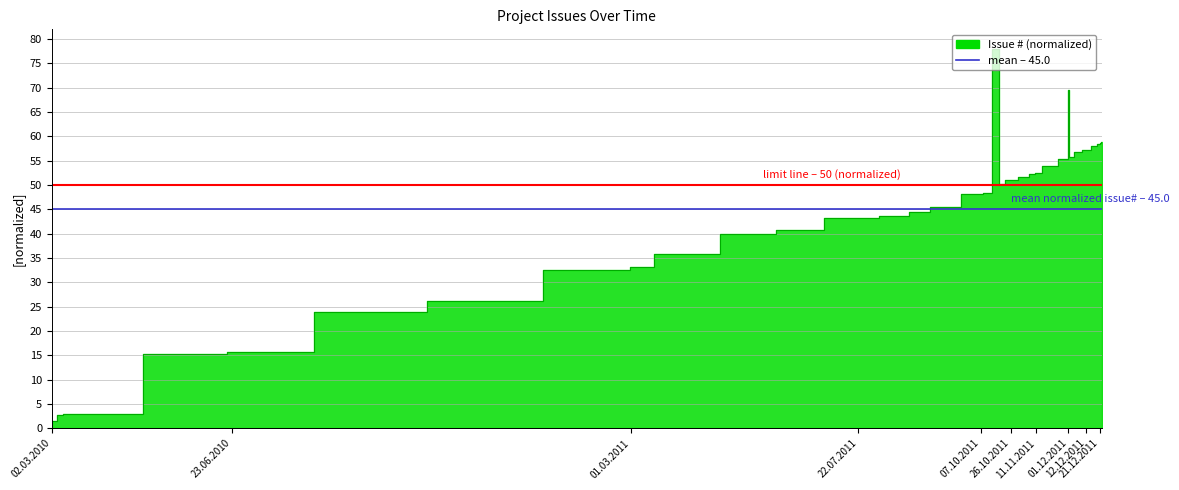

At which category does the data reach its first local valley?

19/10/2011